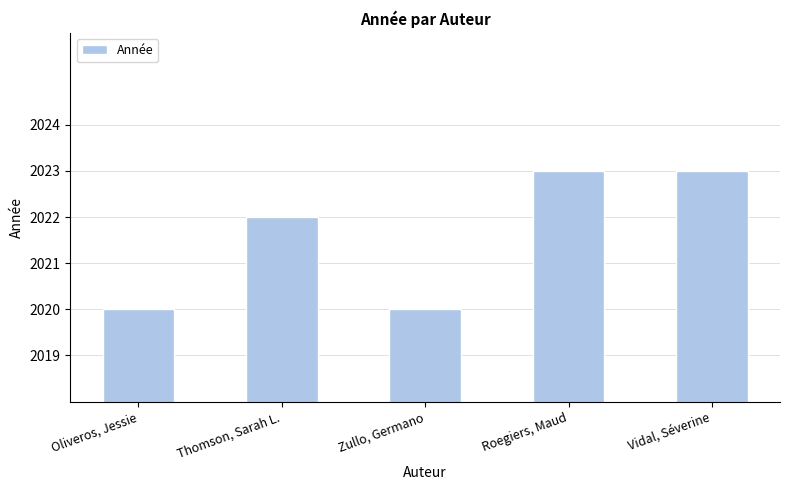

Reading left to right, list all the values displayed in this chart.

Oliveros, Jessie=2020	Thomson, Sarah L.=2022	Zullo, Germano=2020	Roegiers, Maud=2023	Vidal, Séverine=2023